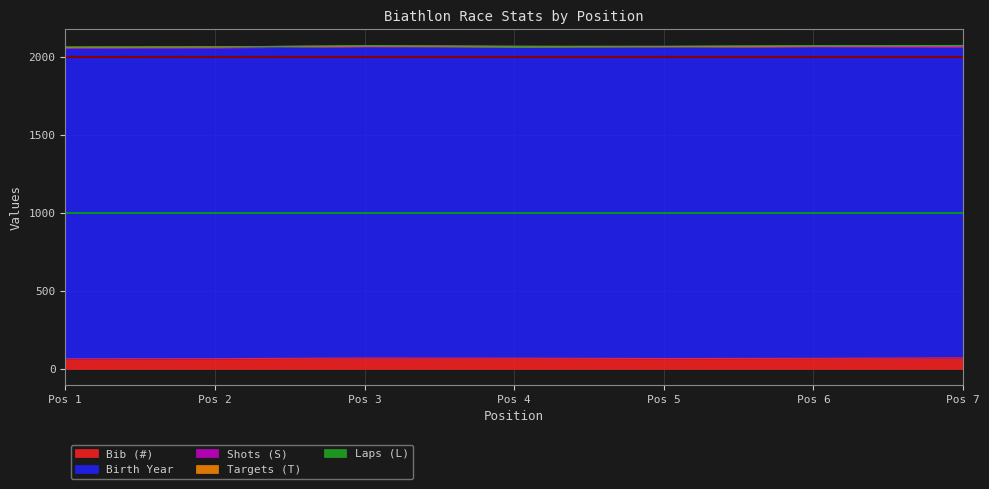

Reading left to right, extract all data points from this chart.

Bib (#): 64	65	69	68	66	67	70
Birth Year: 1993	1991	1996	1997	1994	1998	1993
Shots (S): 1	3	1	0	1	1	2
Targets (T): 2	3	2	0	3	2	4
Laps (L): 1	0	1	0	2	1	2